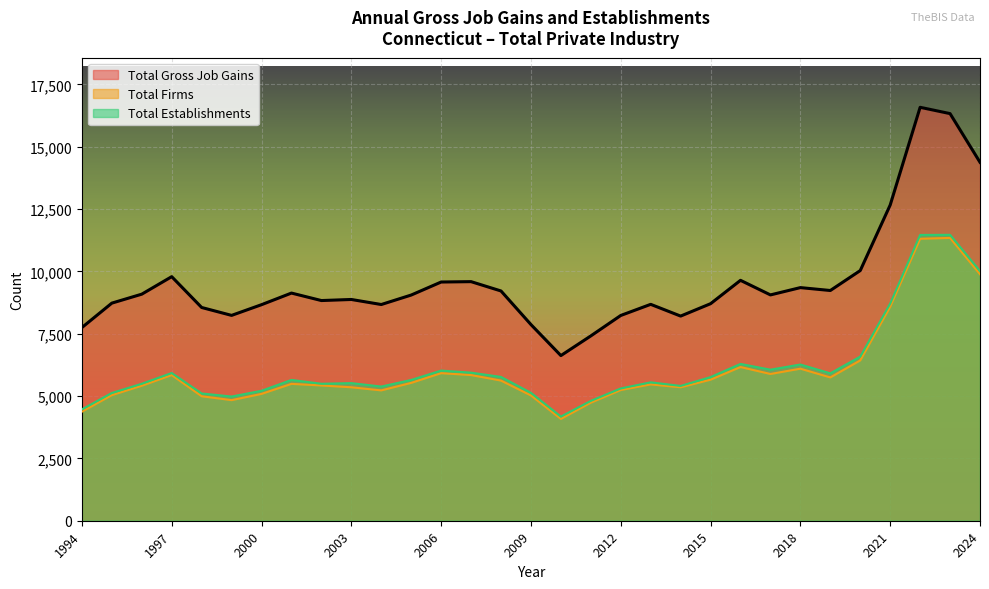

Which series changed the most between 2015 and 2019?

Total Gross Job Gains